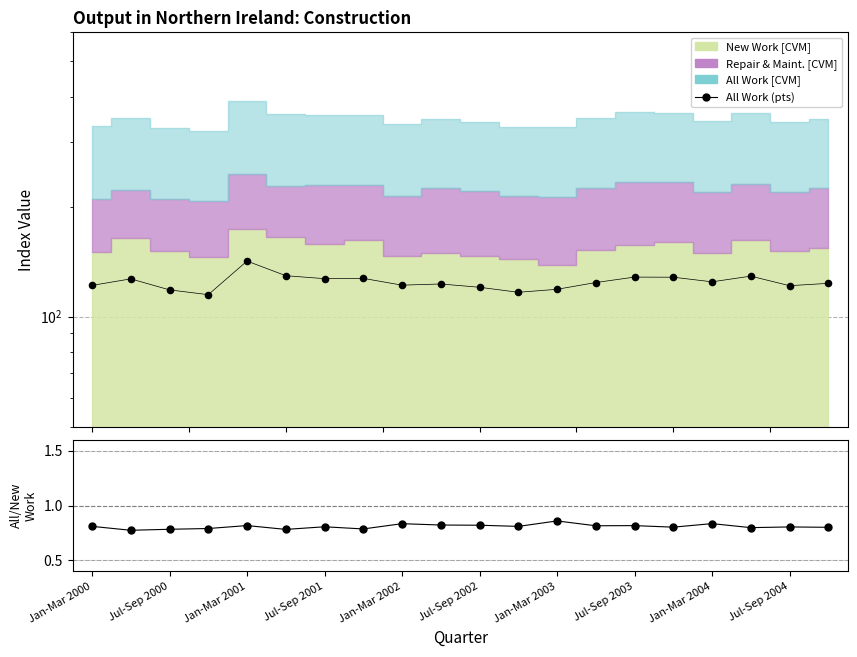

What is the change in value from Jul-Sep 2000 to Jan-Mar 2004?

-4.9